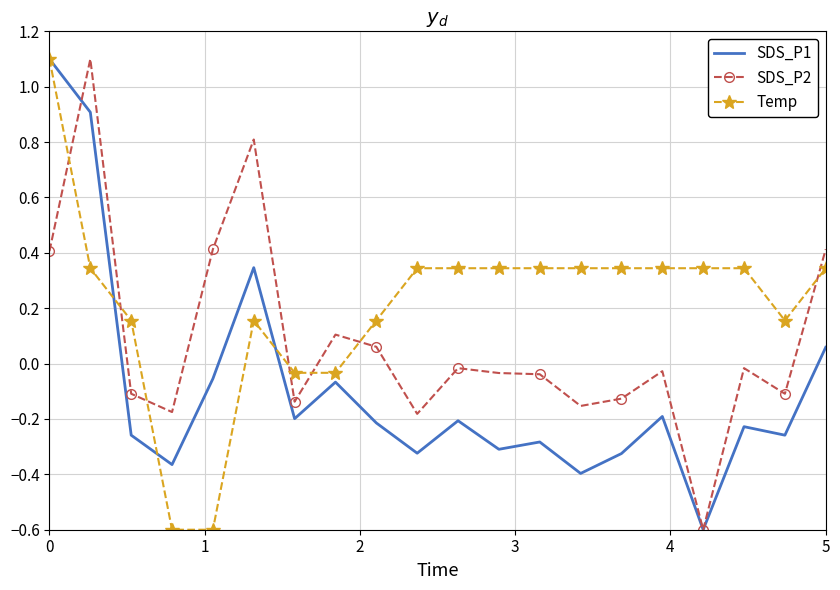

How many categories are shown in the chart?

20